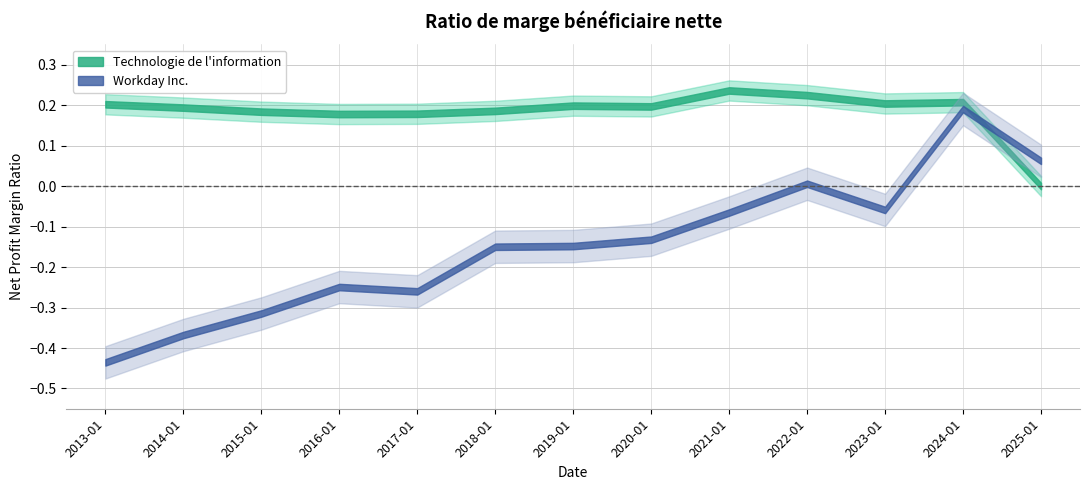

At which category does the chart reach its peak across all series?

2021-01-31